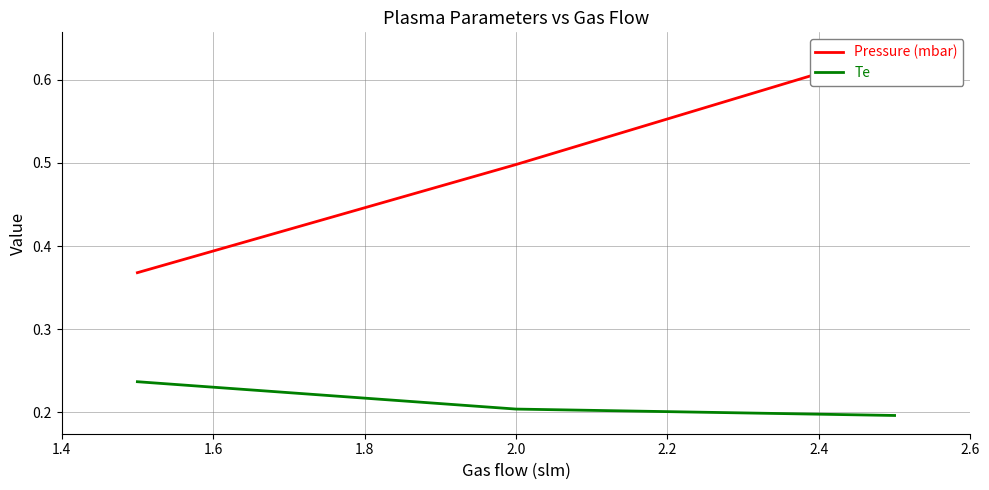

Count the Te values in the range 0 to 1.

3